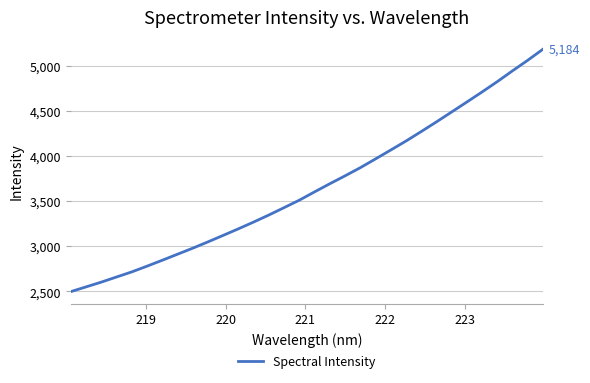

What is the smallest value displayed?

2497.3